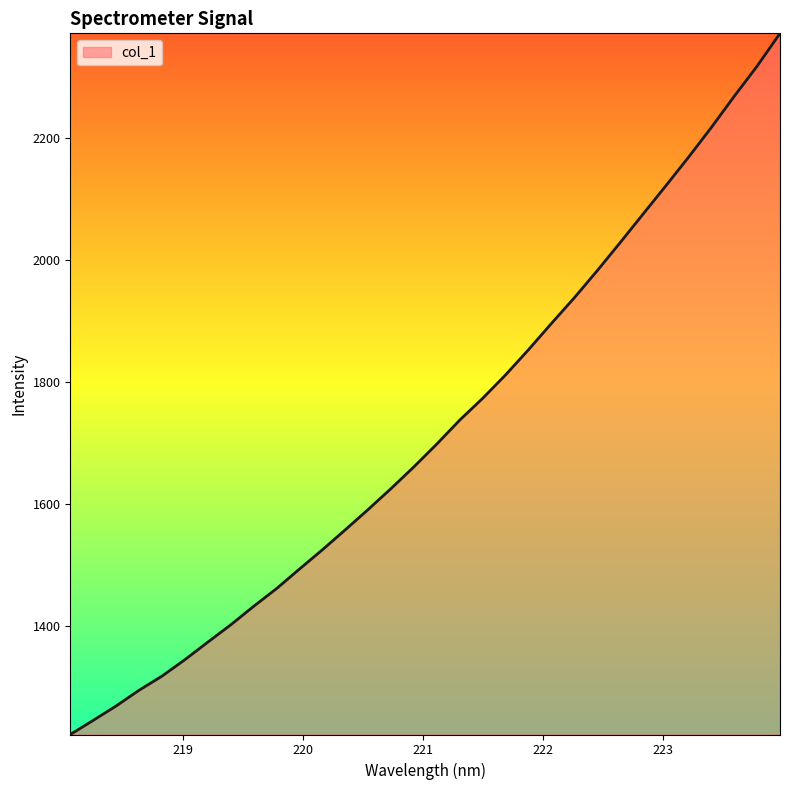

What is the minimum value shown in the chart?

1222.2